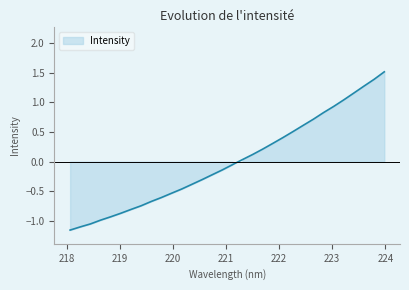

Which label corresponds to the smallest value in the chart?

218.0596